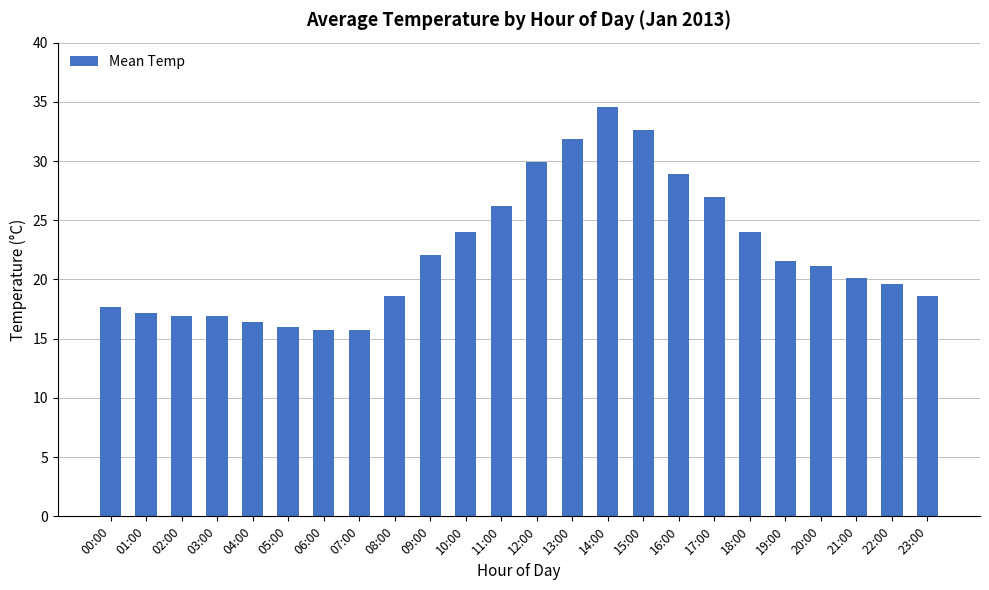

What is the ratio of the value at 14:00 to the value at 05:00?

2.2